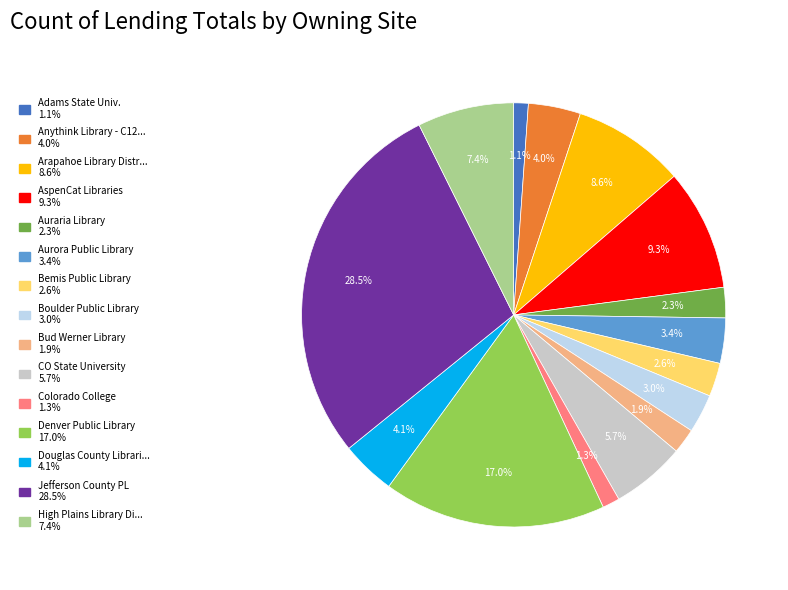

Is there any slice that represents more than half of the pie?

No